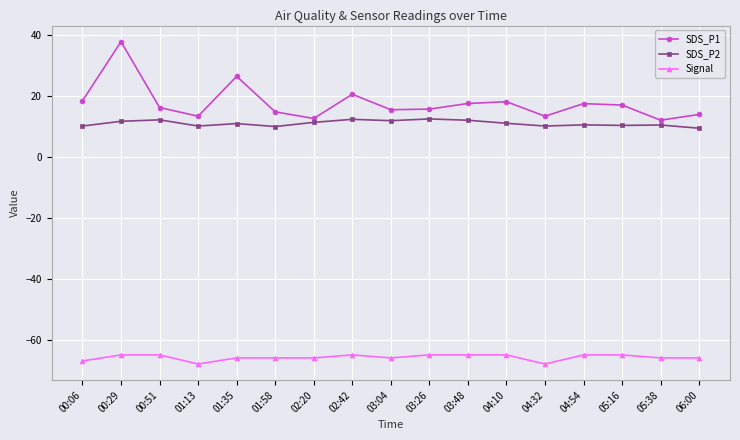

List the series in order of their peak value, highest first.

SDS_P1, SDS_P2, Signal